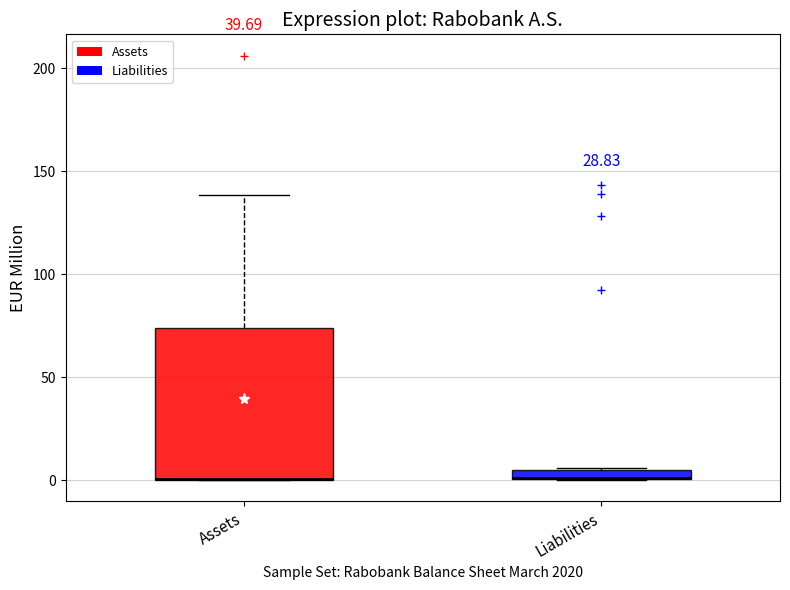

Comparing the boxes themselves (not the whiskers), which one is the tallest?

Assets